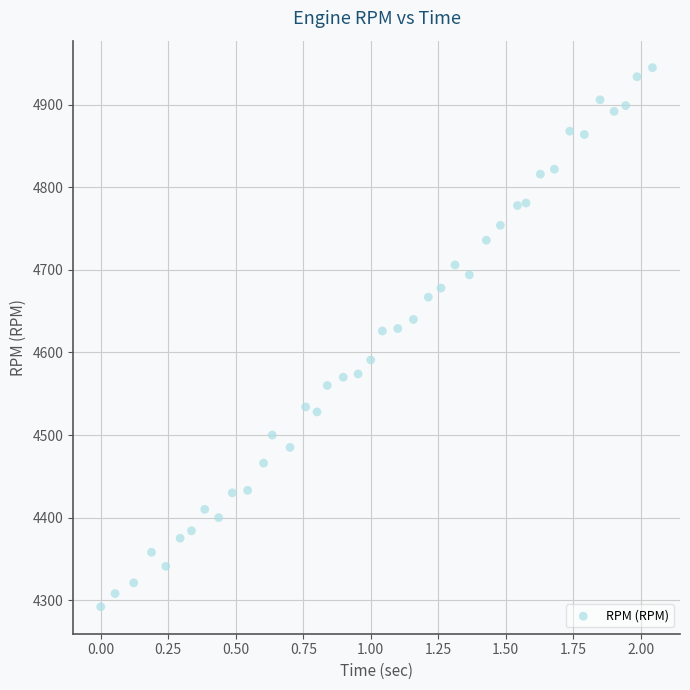

What is the range of Y values (max minus min)?

653